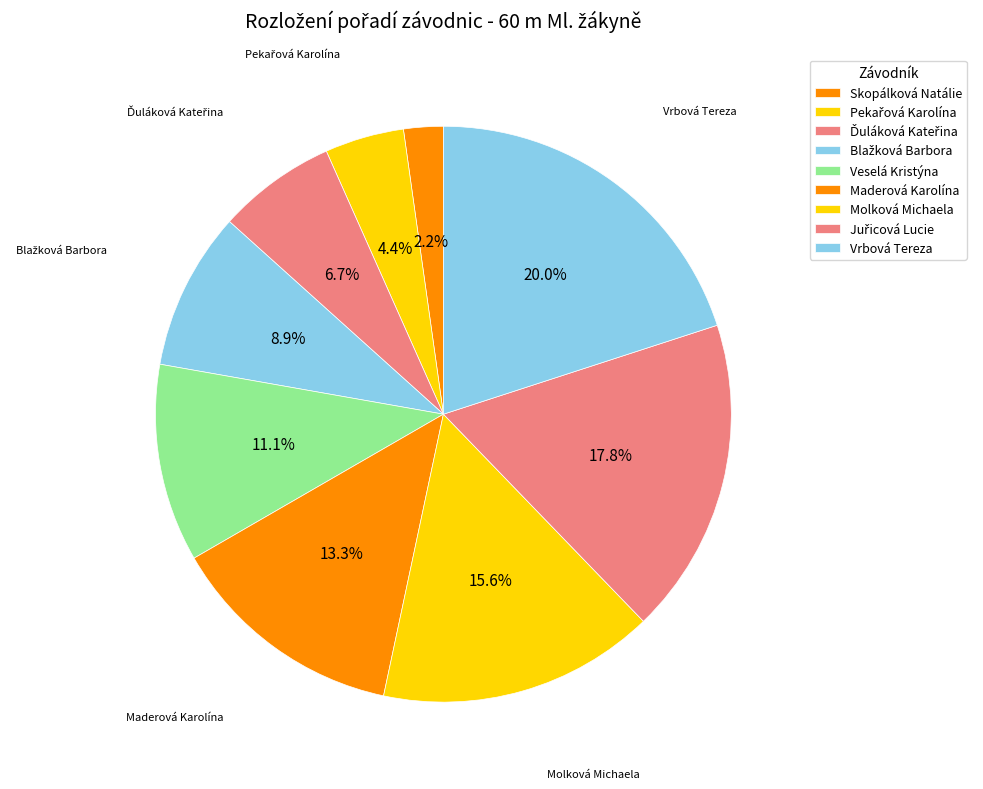

True or false: Vrbová Tereza accounts for 27% of the total.

False